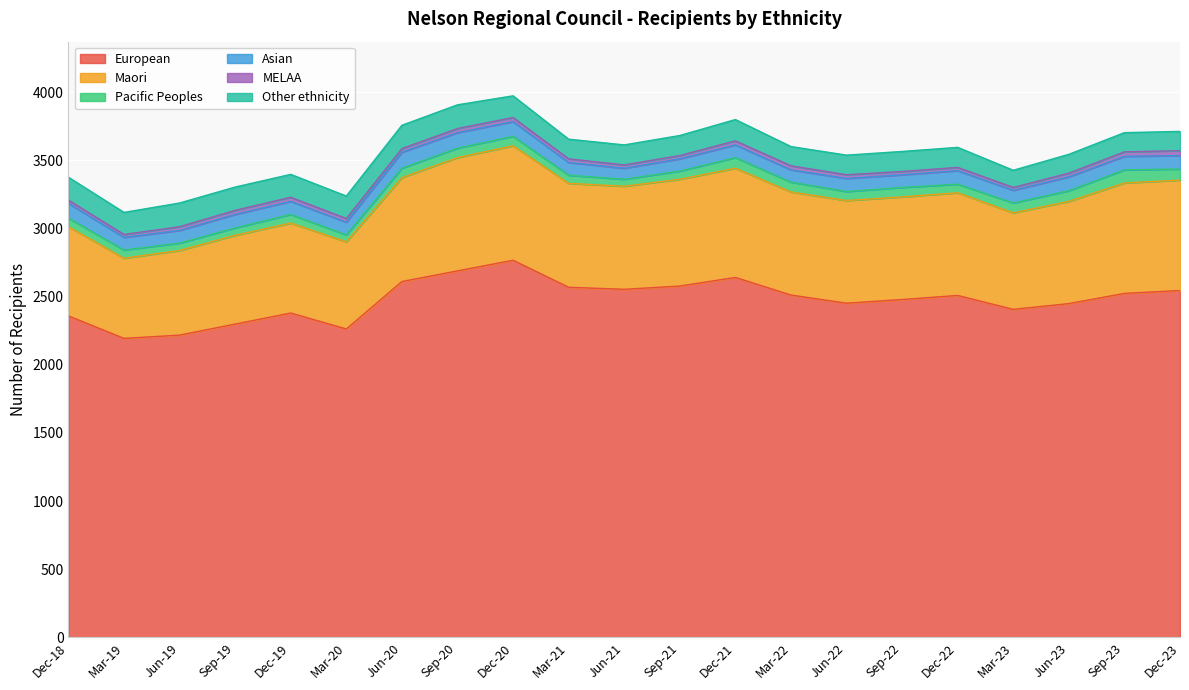

Which has a higher value, Mar-19 or Jun-23?

Jun-23